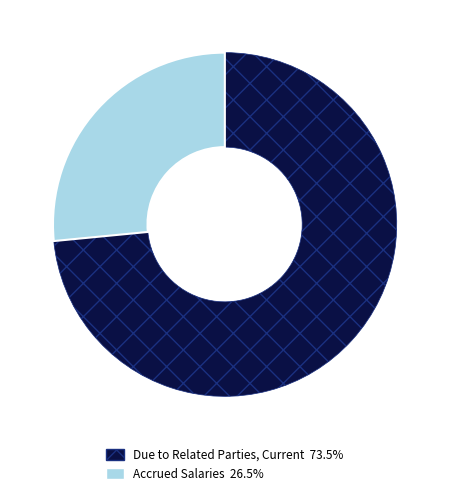

Is there any slice that represents more than half of the pie?

Yes